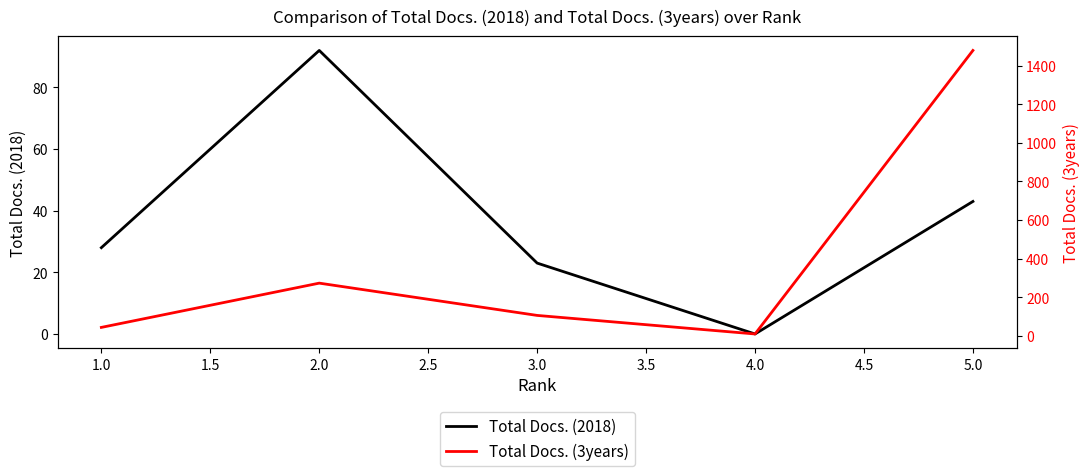

What are all the series names shown in the legend?

Total Docs. (2018), Total Docs. (3years)